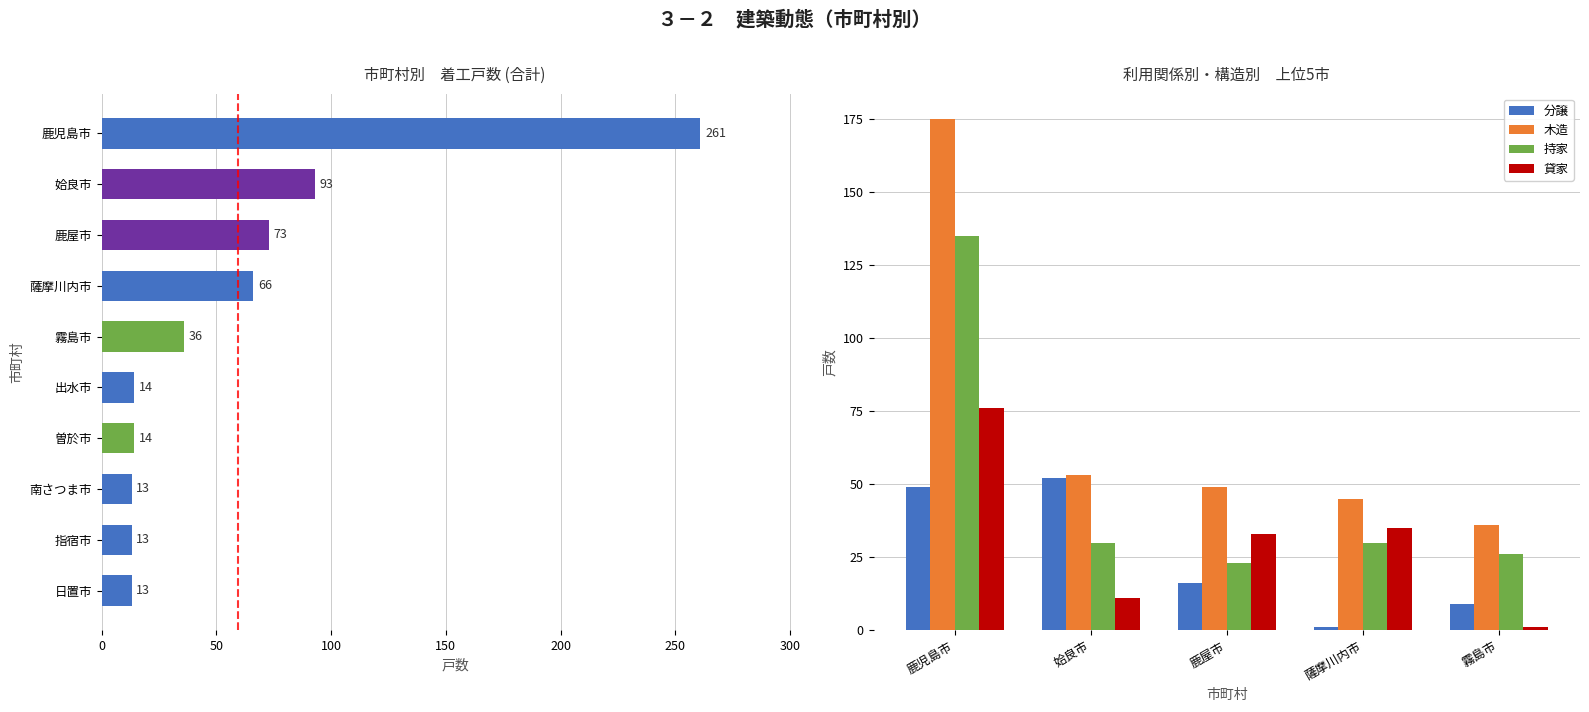

Is the value of 貸家 at 鹿児島市 greater than the value of 木造 at 鹿児島市?

No